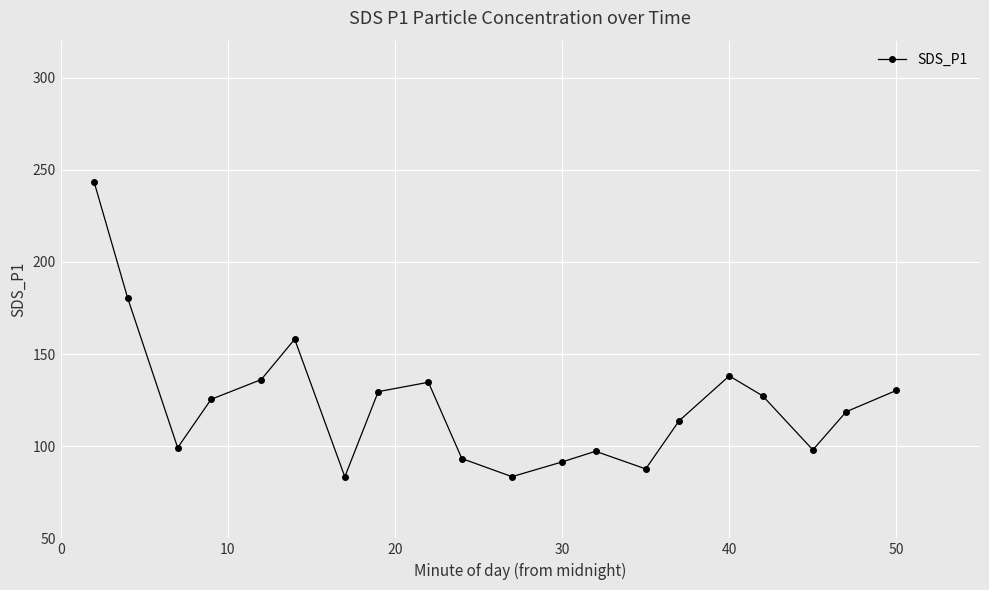

True or false: there are more than 0 points higher than both neighbors.

True